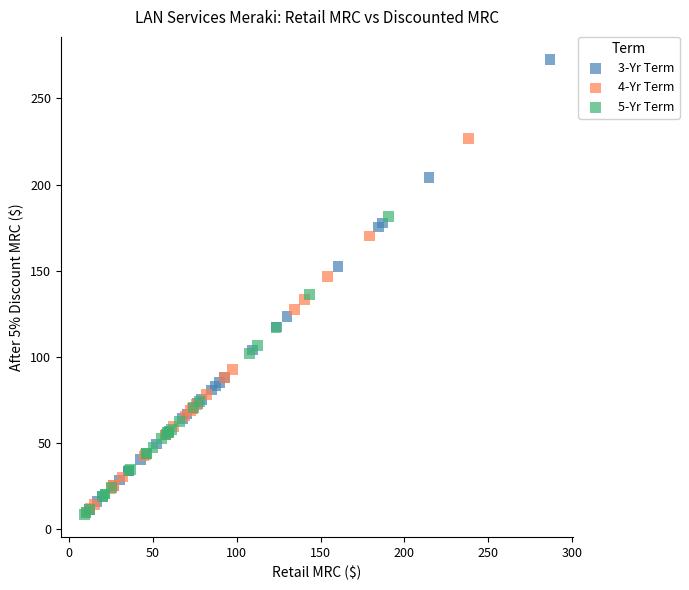

Which series contains the highest Y value?

3-Yr Term